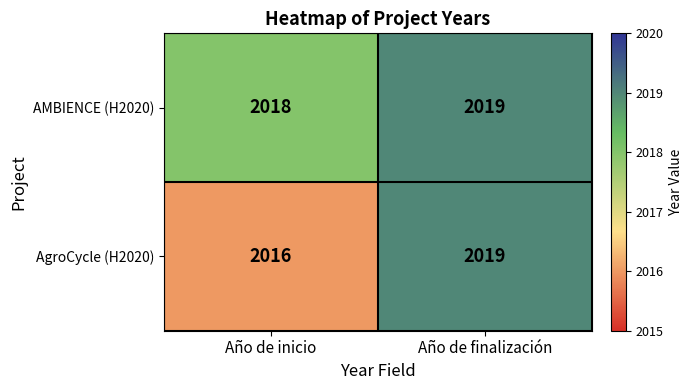

Reading left to right, extract all data points from this chart.

AMBIENCE (H2020): Año de inicio=2018	Año de finalización=2019
AgroCycle (H2020): Año de inicio=2016	Año de finalización=2019